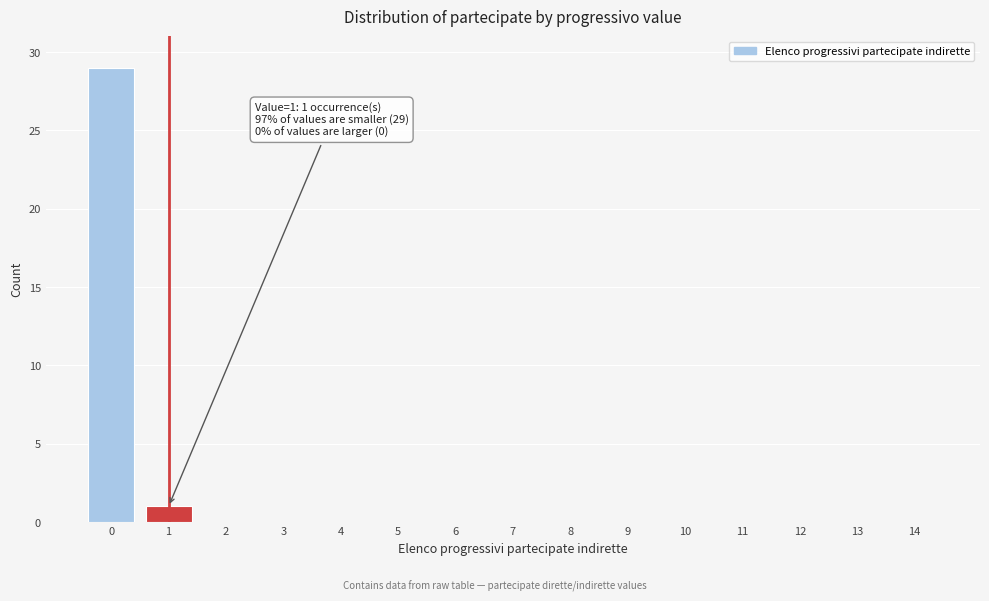

Reading left to right, extract all data points from this chart.

0=29	1=1	2=0	3=0	4=0	5=0	6=0	7=0	8=0	9=0	10=0	11=0	12=0	13=0	14=0